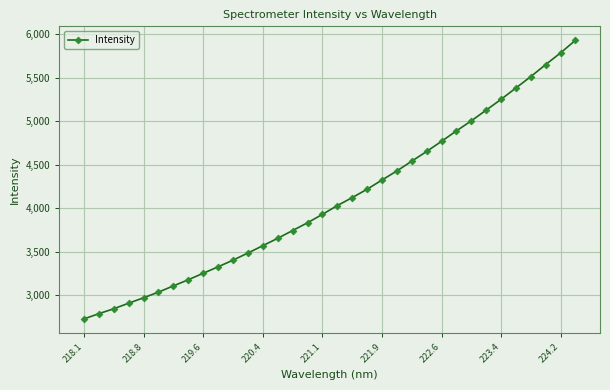

What is the difference between the maximum and minimum values?

3204.2